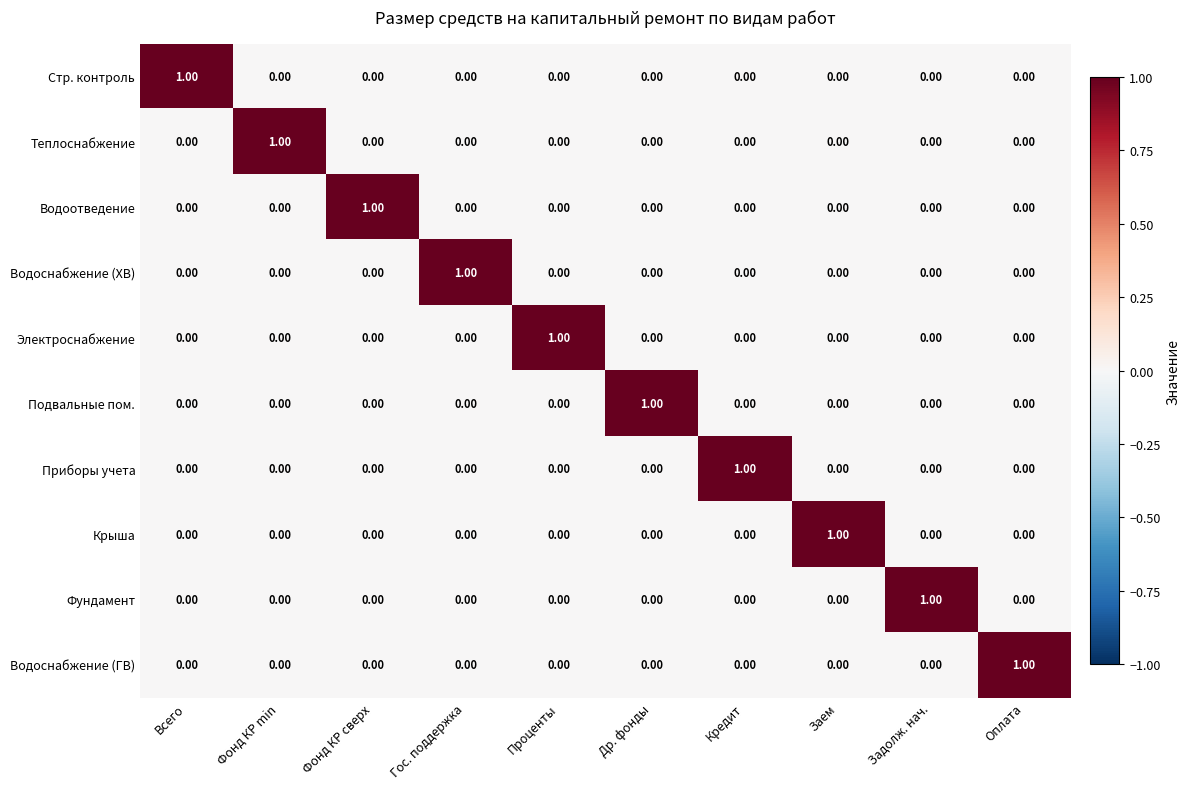

Which category has the highest value in the Подвальные пом. series?

Др. фонды